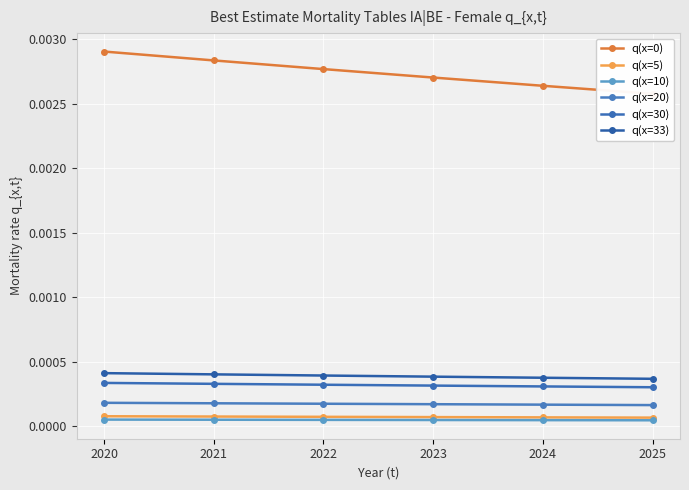

Which series has the largest range (max minus min)?

q(x=0)